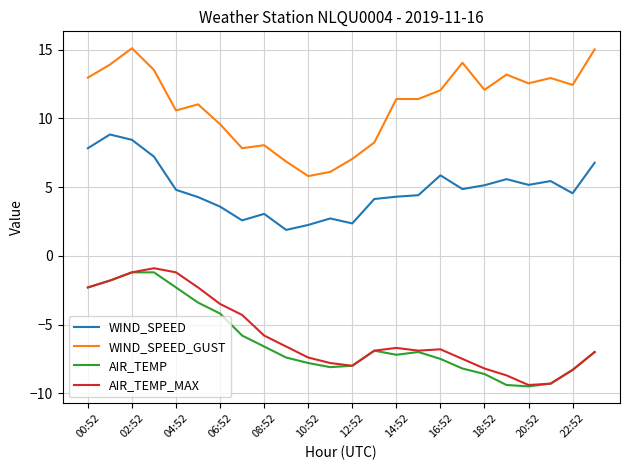

Which series has the largest total across all categories?

WIND_SPEED_GUST